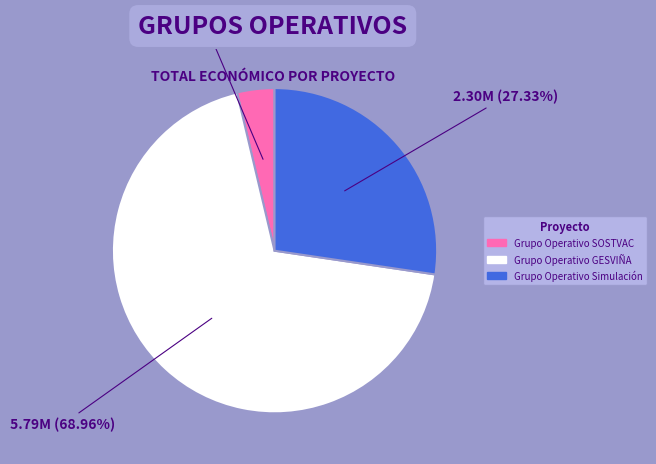

What percentage is the Grupo Operativo Simulación slice, to the nearest percent?

27%